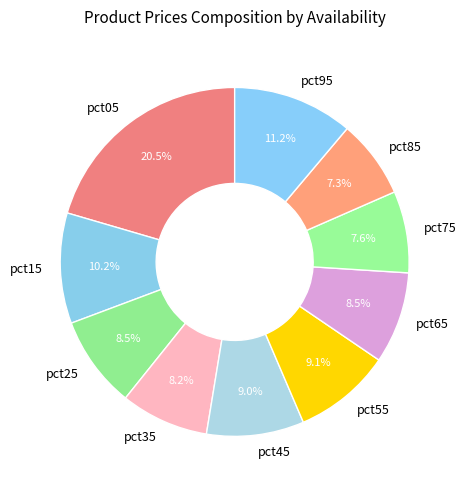

Is it true that pct55 is 9% of the pie?

True